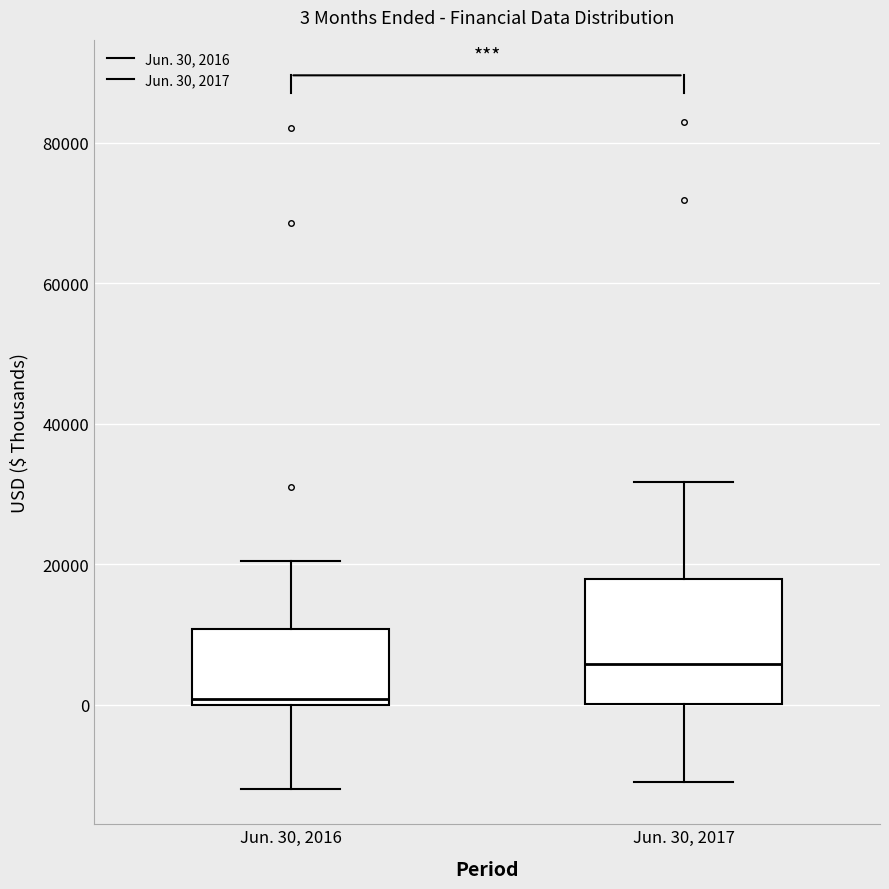

Which box has the highest median line?

Jun. 30, 2017